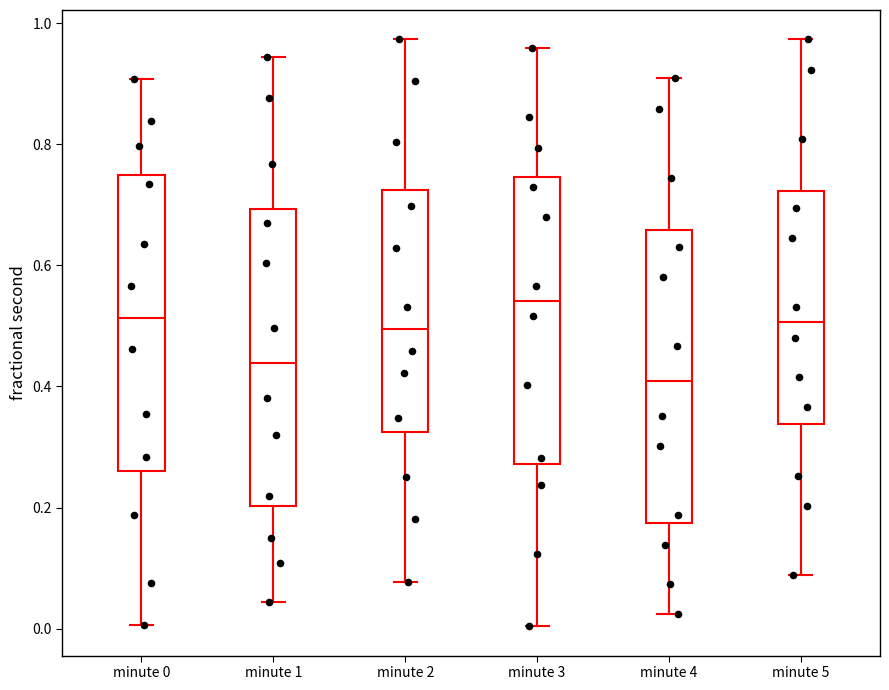

Reading left to right, read every box against the y-axis: the position of its median line, the range the box covers, and the ends of its whiskers. The values are not printed on the chart, so give them approximately, as read against the axis.

minute 0: median 0.52, box 0.26 to 0.74, whiskers 0.00 to 0.90
minute 1: median 0.44, box 0.20 to 0.70, whiskers 0.04 to 0.94
minute 2: median 0.50, box 0.32 to 0.72, whiskers 0.08 to 0.98
minute 3: median 0.54, box 0.28 to 0.74, whiskers 0.00 to 0.96
minute 4: median 0.40, box 0.18 to 0.66, whiskers 0.02 to 0.90
minute 5: median 0.50, box 0.34 to 0.72, whiskers 0.08 to 0.98